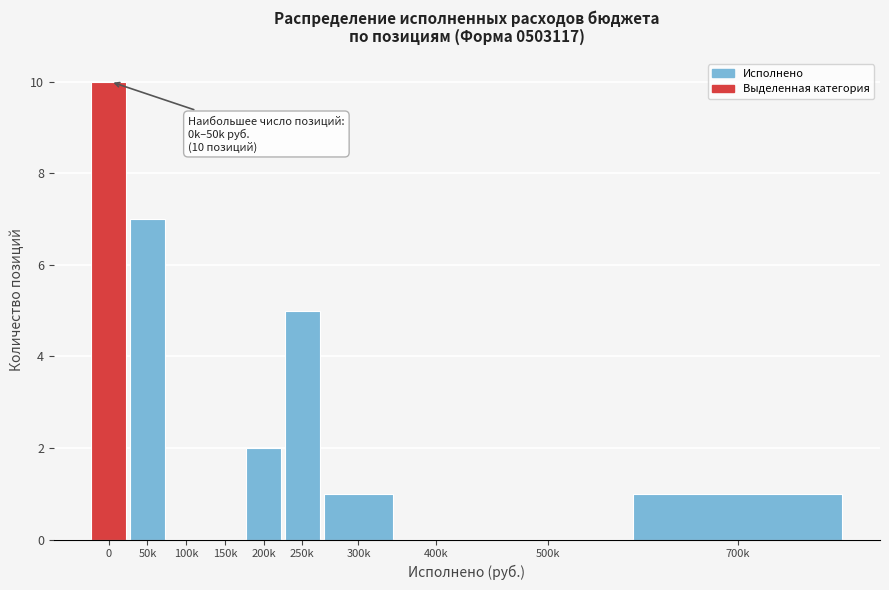

Reading left to right, transcribe all the data shown in this chart.

0=10	50k=7	100k=0	150k=0	200k=2	250k=5	300k=1	400k=0	500k=0	700k=1